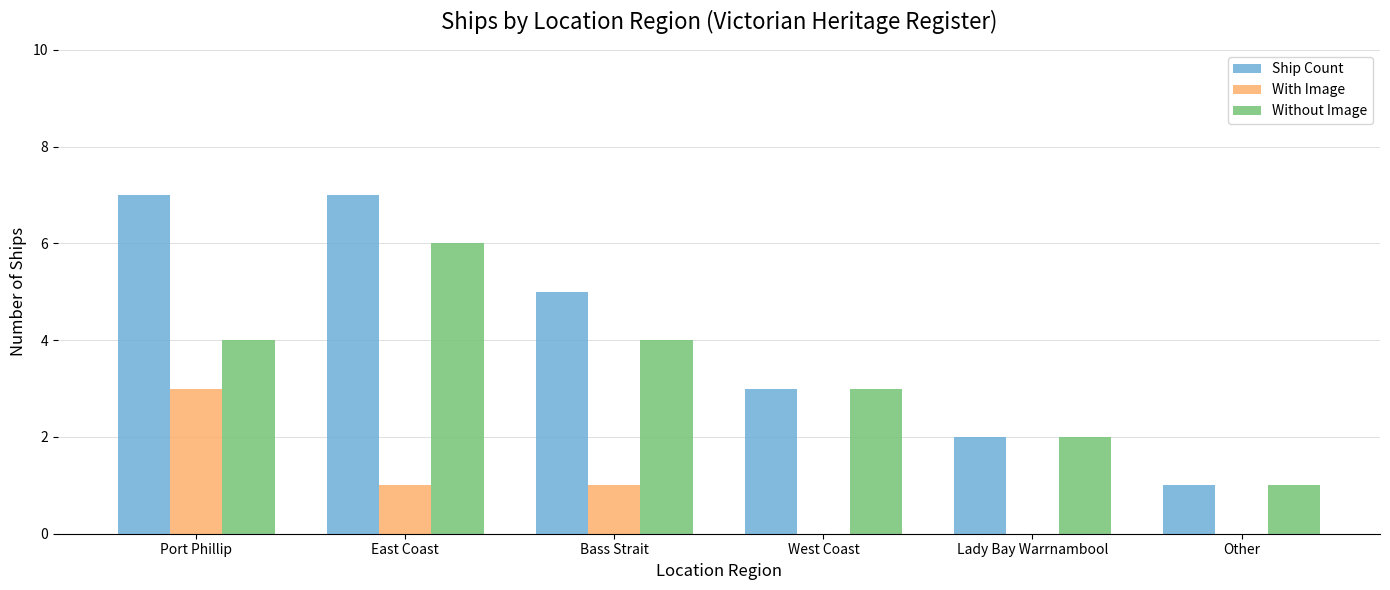

Which series has the largest total across all categories?

Ship Count